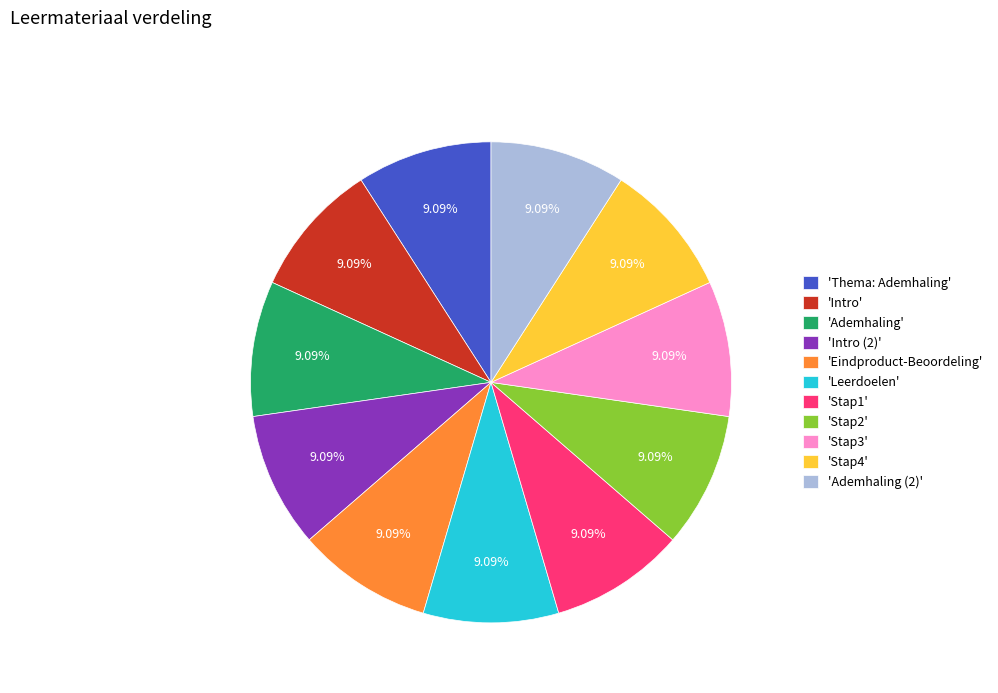

Combined, do 'Stap1' and 'Intro (2)' account for over 50%?

No